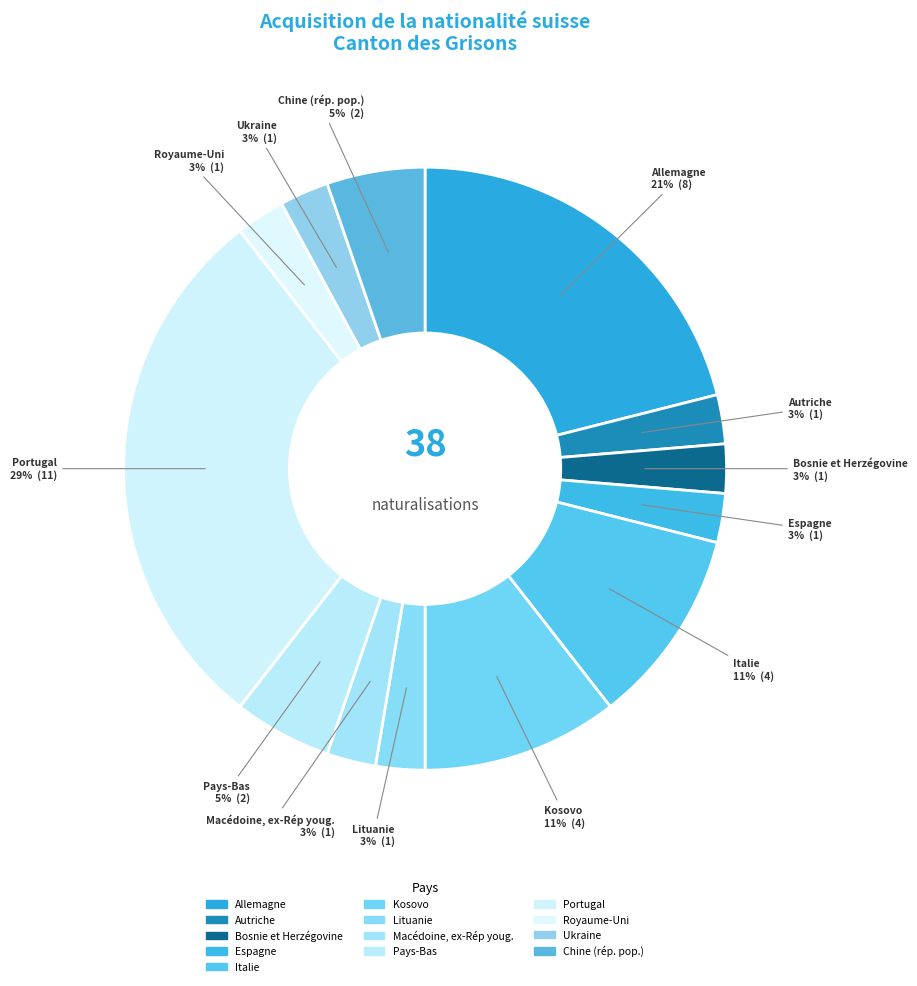

How many segments does this pie chart have?

13